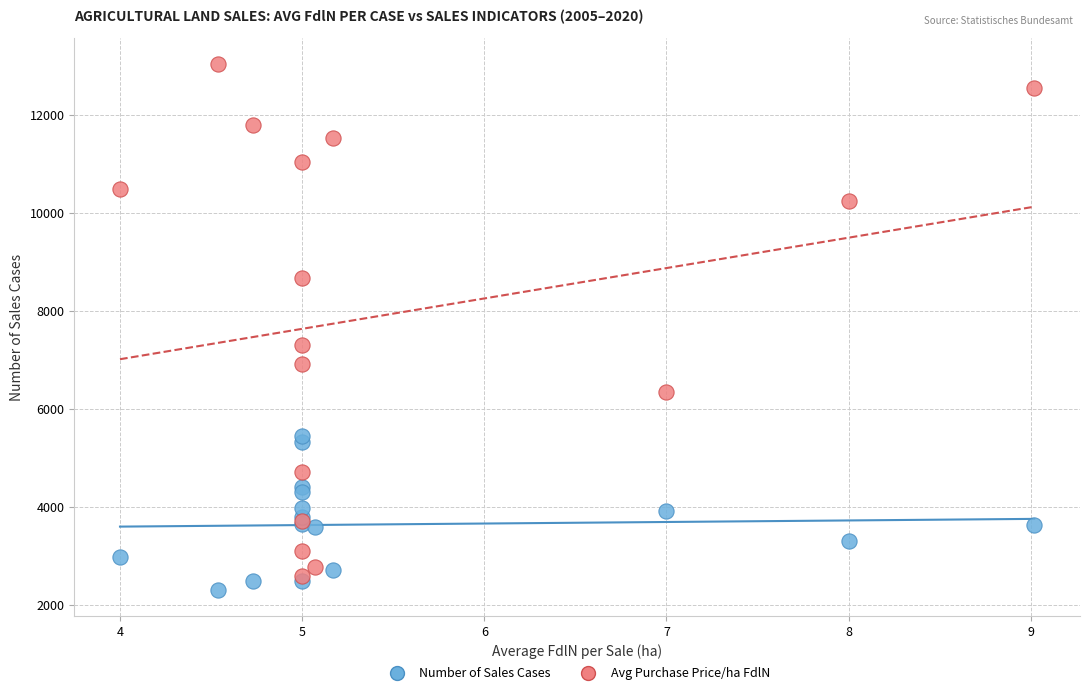

Across all series, what Y value is closest to 7669?

7296